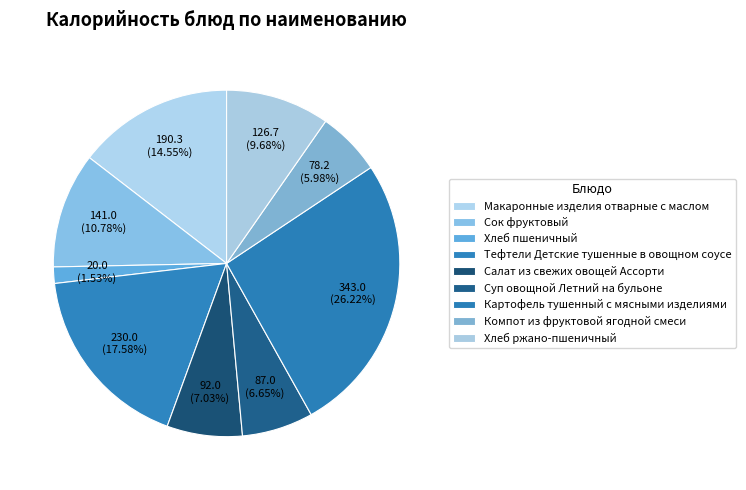

How many segments does this pie chart have?

9